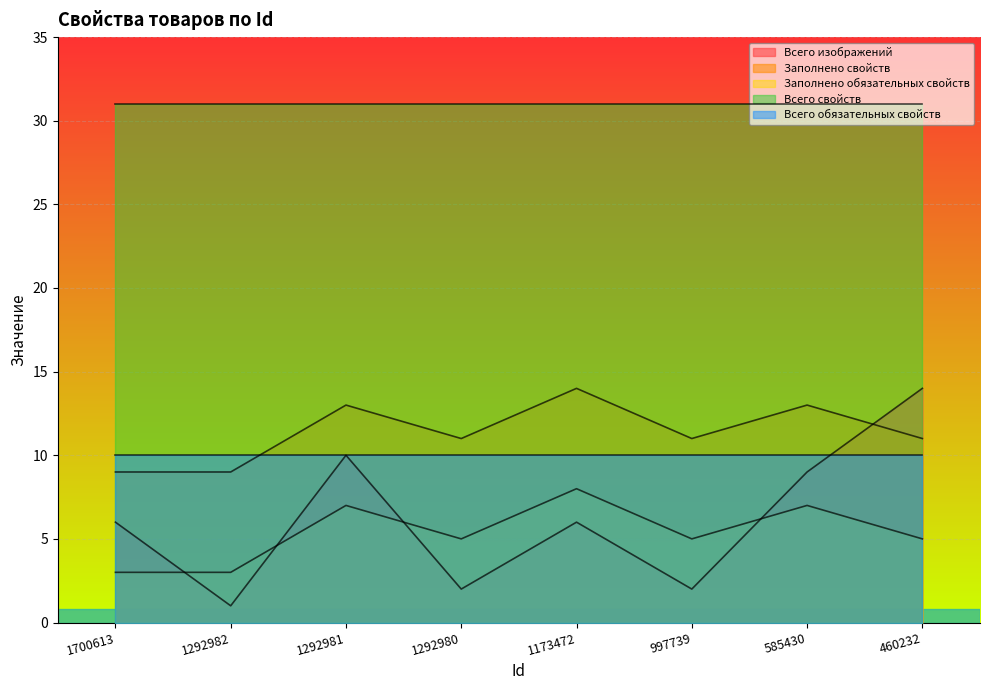

What is the spread (max minus min) of values at 460232?

26